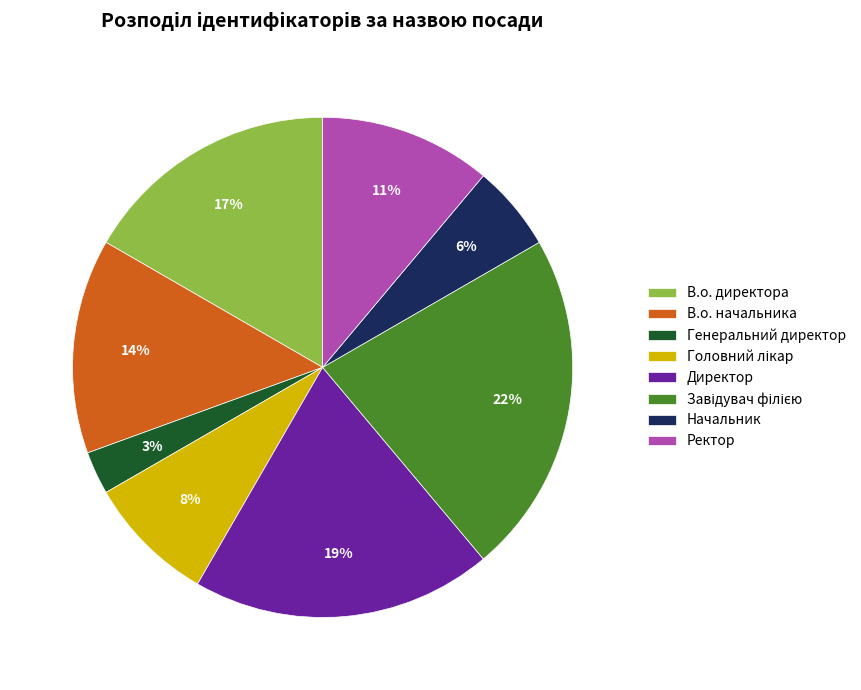

Which category has the smallest portion of the pie?

Генеральний директор